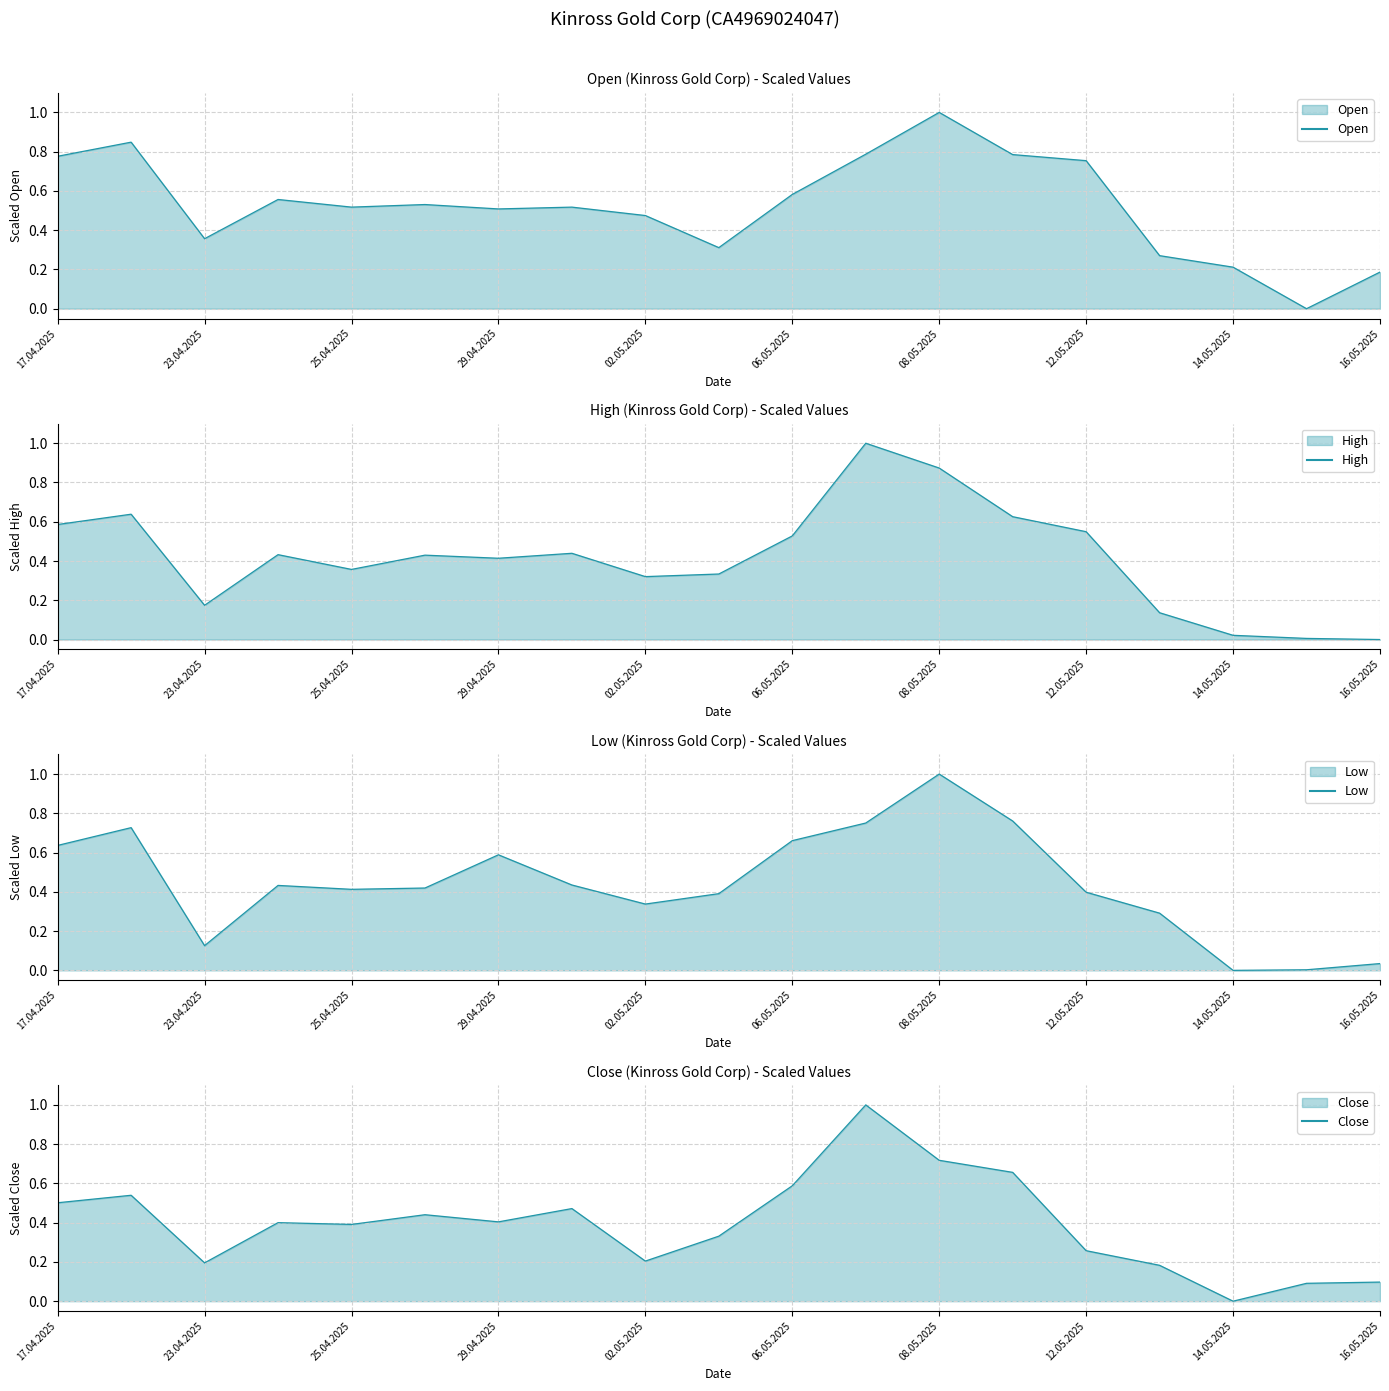

What is the sum of the High values at 02.05.2025 and 28.04.2025?

0.8